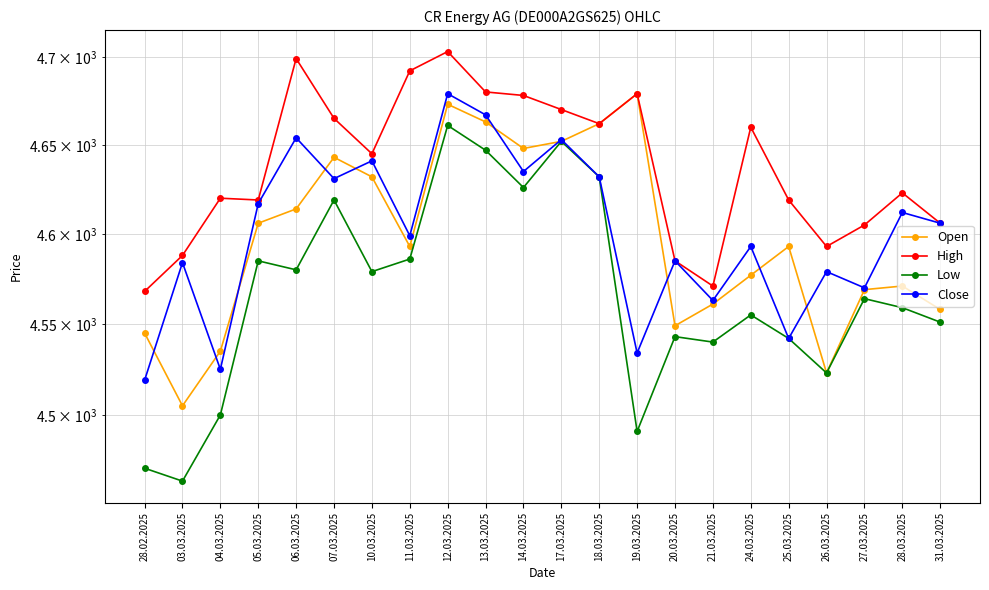

True or false: Low has more than 1 interior local peaks.

True